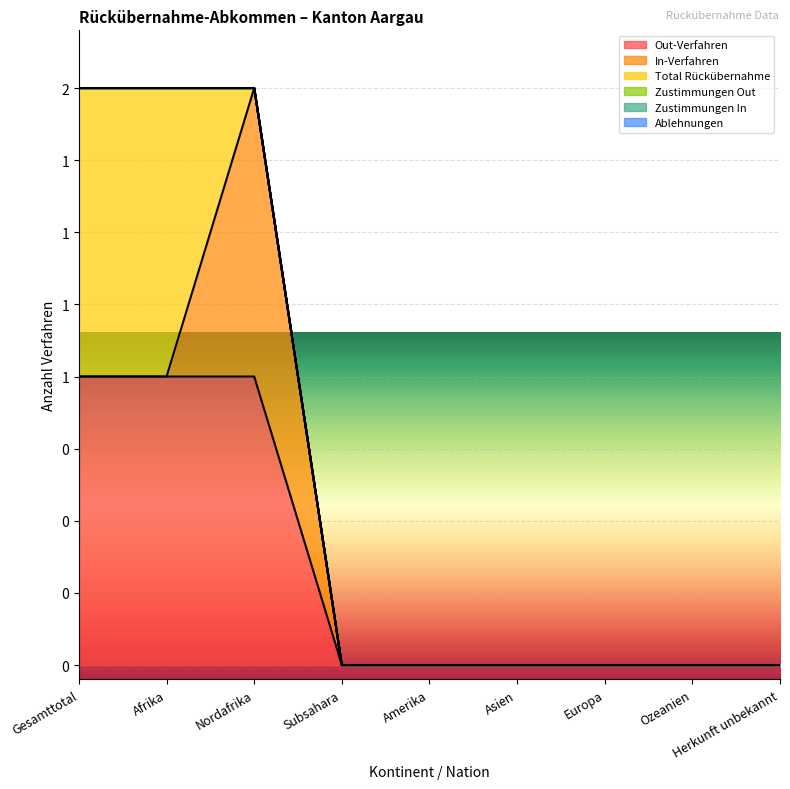

Rank the series at Amerika from highest to lowest value.

Out-Verfahren, In-Verfahren, Total Rückübernahme, Zustimmungen Out, Zustimmungen In, Ablehnungen